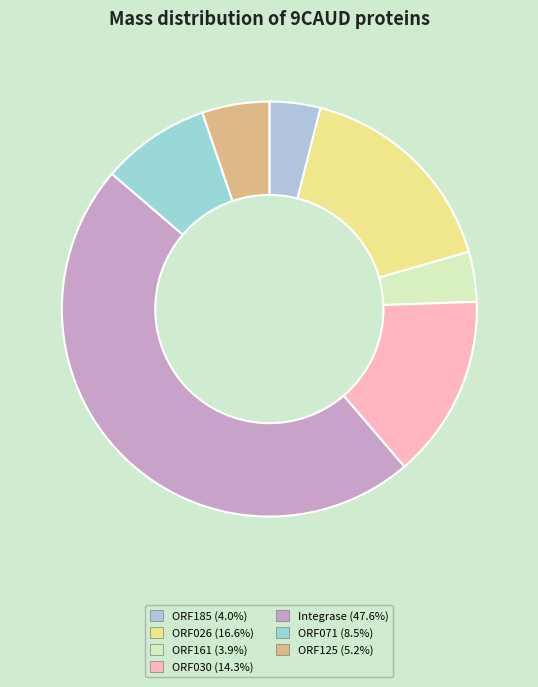

How many slices are in this pie chart?

7